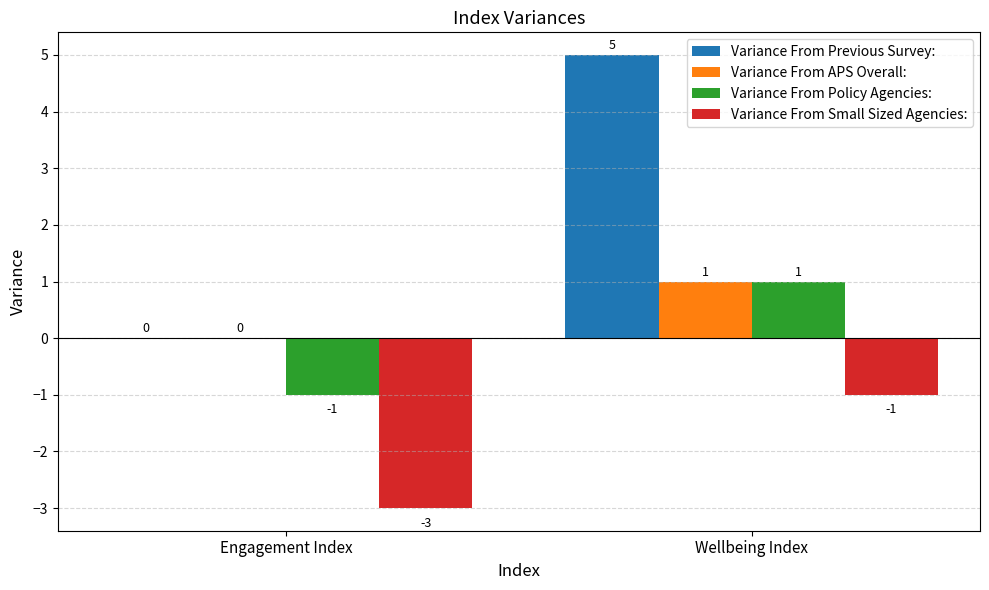

What is the greatest value displayed?

5